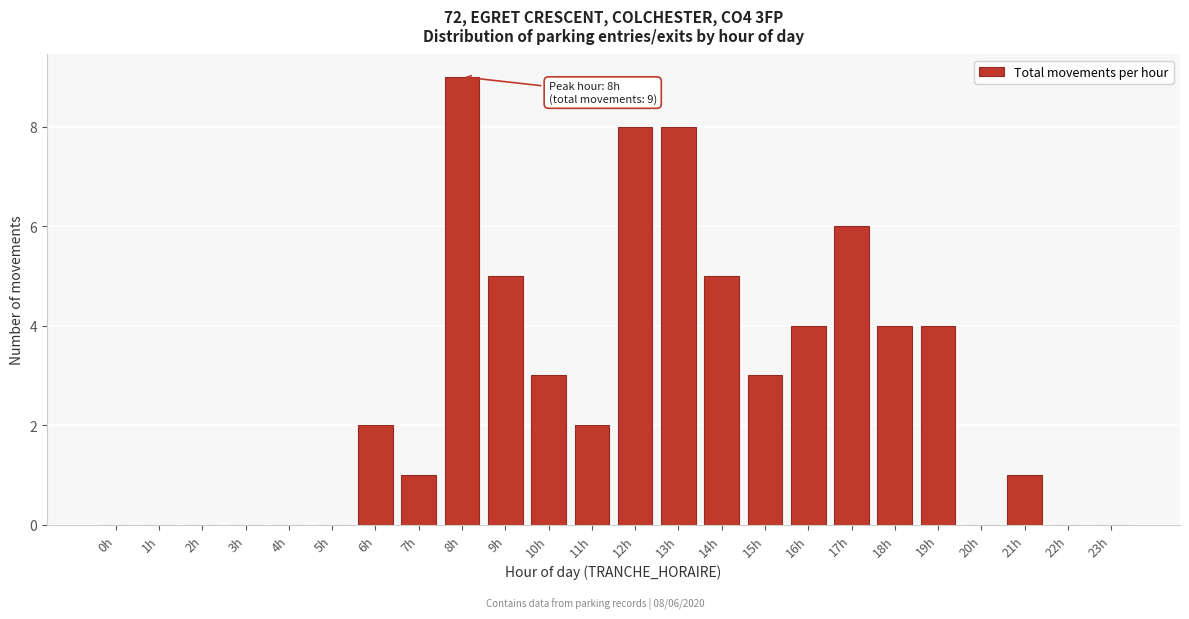

Reading left to right, extract all data points from this chart.

0h=0	1h=0	2h=0	3h=0	4h=0	5h=0	6h=2	7h=1	8h=9	9h=5	10h=3	11h=2	12h=8	13h=8	14h=5	15h=3	16h=4	17h=6	18h=4	19h=4	20h=0	21h=1	22h=0	23h=0